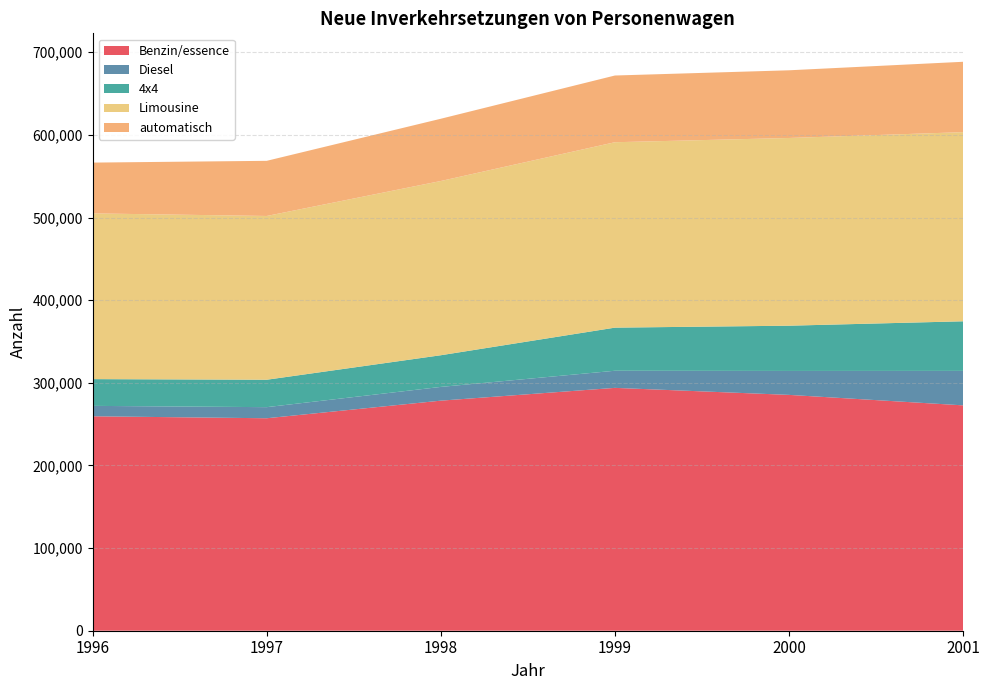

Reading right to left, extract all data points from this chart.

Benzin/essence: 2001=272734	2000=285407	1999=293896	1998=278426	1997=257127	1996=259507
Diesel: 2001=41716	2000=28983	1999=20719	1998=16632	1997=13428	1996=12601
4x4: 2001=60017	2000=54742	1999=52164	1998=38324	1997=33184	1996=32377
Limousine: 2001=228898	2000=227171	1999=224387	1998=210860	1997=198182	1996=200552
automatisch: 2001=85154	2000=81916	1999=80738	1998=75337	1997=66731	1996=61475